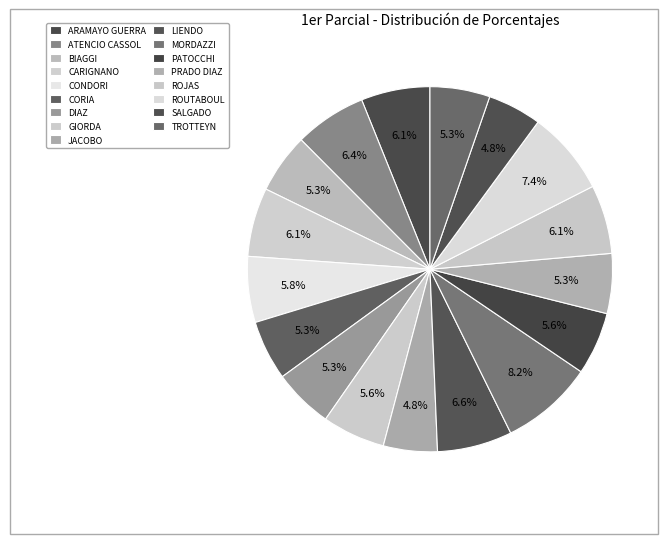

How much of the chart is everything except SALGADO?

95.2%